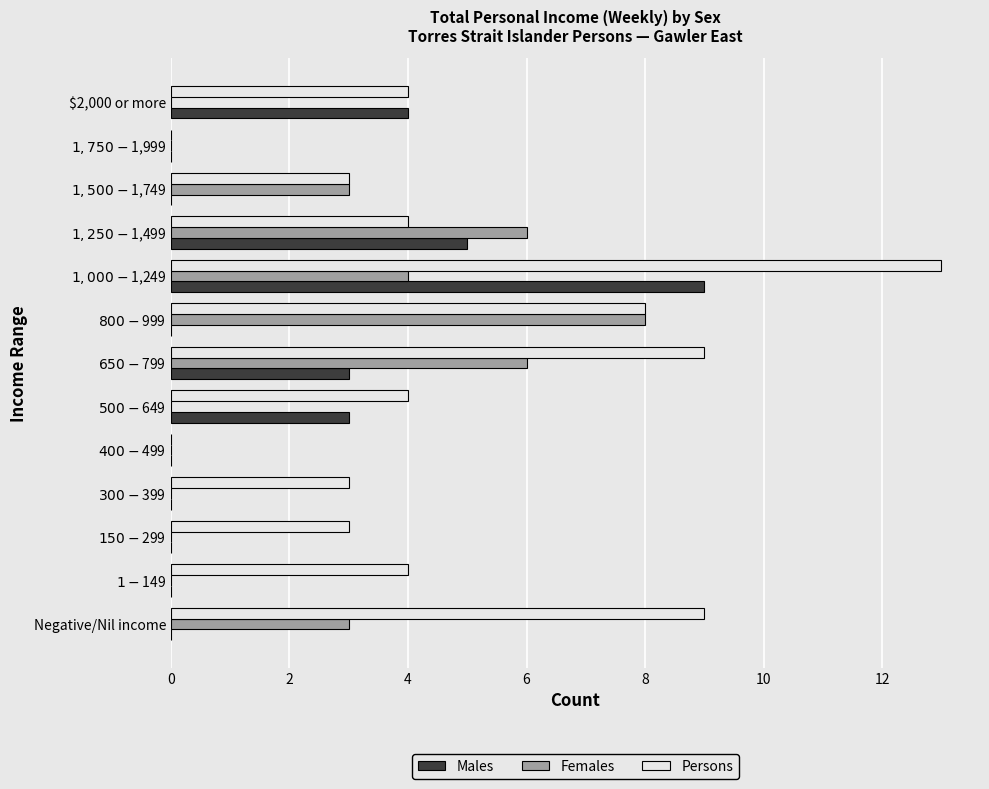

What are all the series names shown in the legend?

Males, Females, Persons